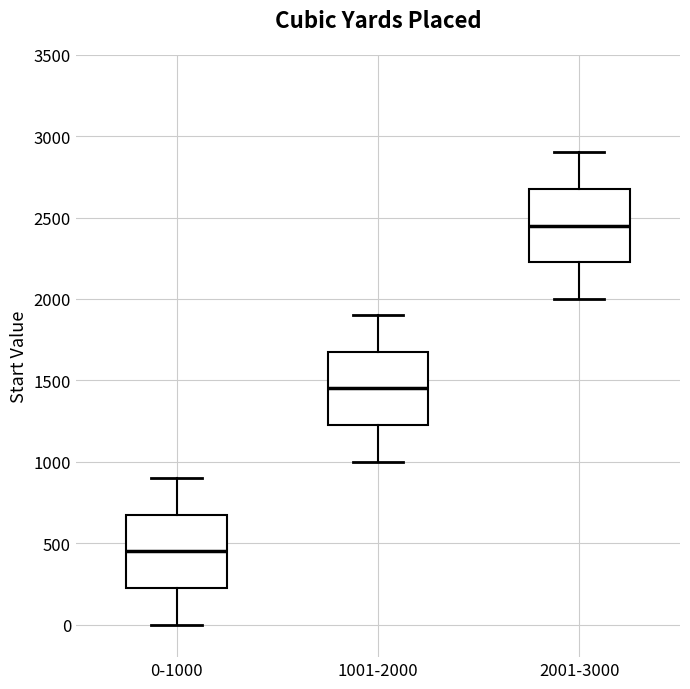

Reading left to right, read every box against the y-axis: the position of its median line, the range the box covers, and the ends of its whiskers. The values are not printed on the chart, so give them approximately, as read against the axis.

0-1000: median 450, box 250 to 700, whiskers 0 to 900
1001-2000: median 1450, box 1250 to 1700, whiskers 1000 to 1900
2001-3000: median 2450, box 2250 to 2700, whiskers 2000 to 2900